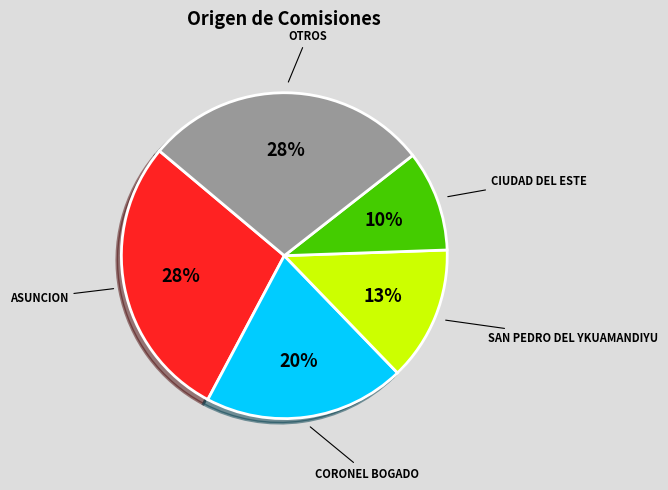

The SAN PEDRO DEL YKUAMANDIYU slice represents 1% of the pie. True or false?

False